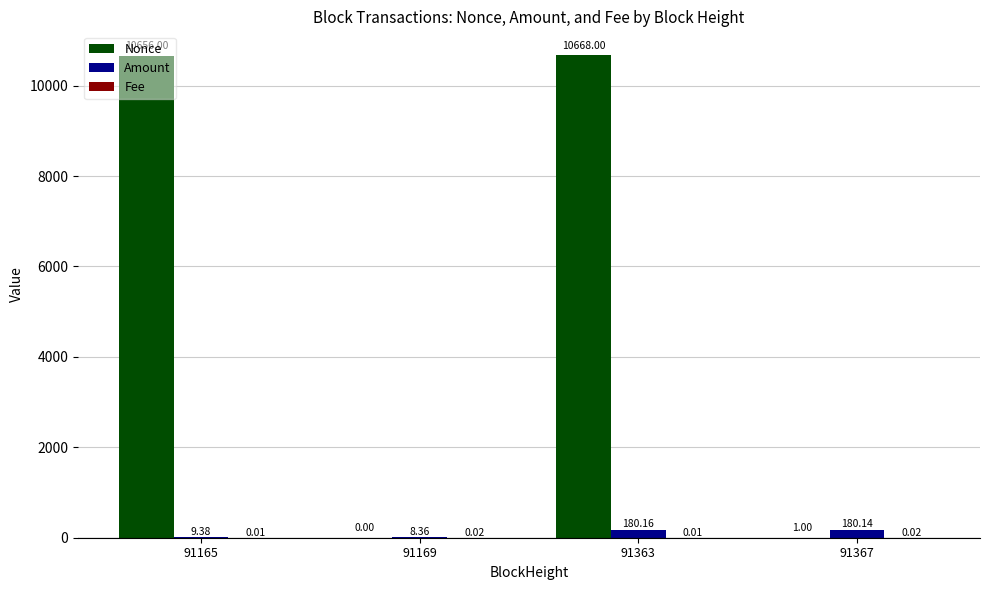

What is the spread (max minus min) of values at 91367?

180.1